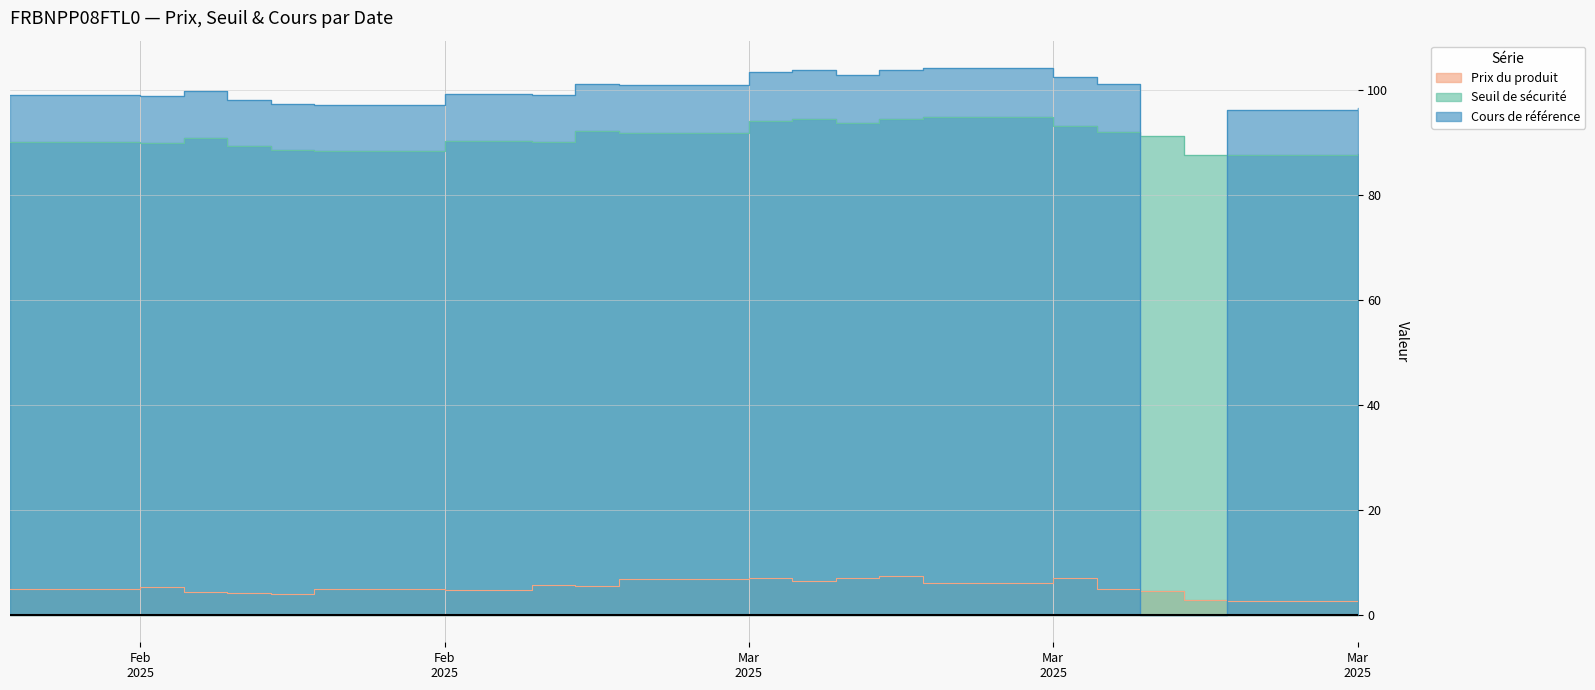

What is the value of the Seuil de sécurité point at the 18th from the left?

91.9